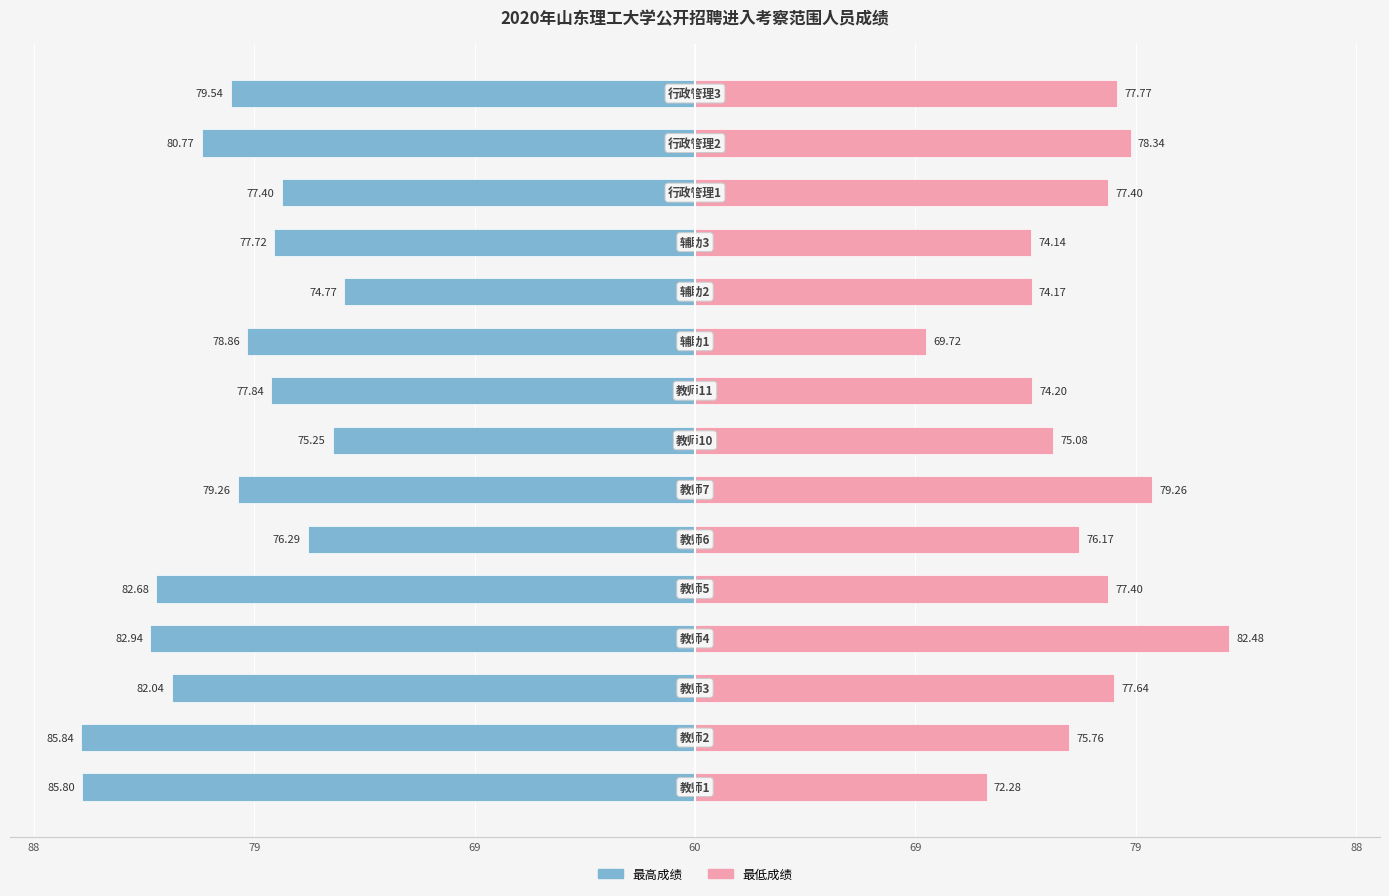

What are all the series names shown in the legend?

最高成绩, 最低成绩